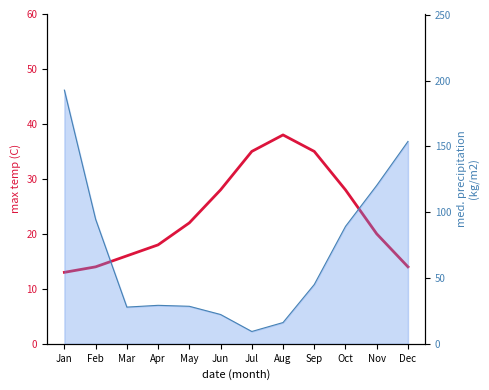

Is it true that the value at May is 22?

True